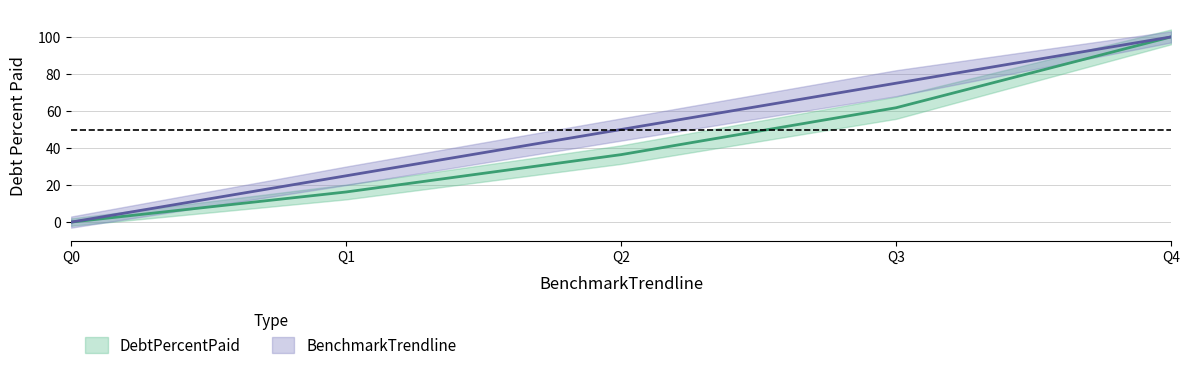

What is the difference between the second highest and minimum values in the DebtPercentPaid series?

61.8